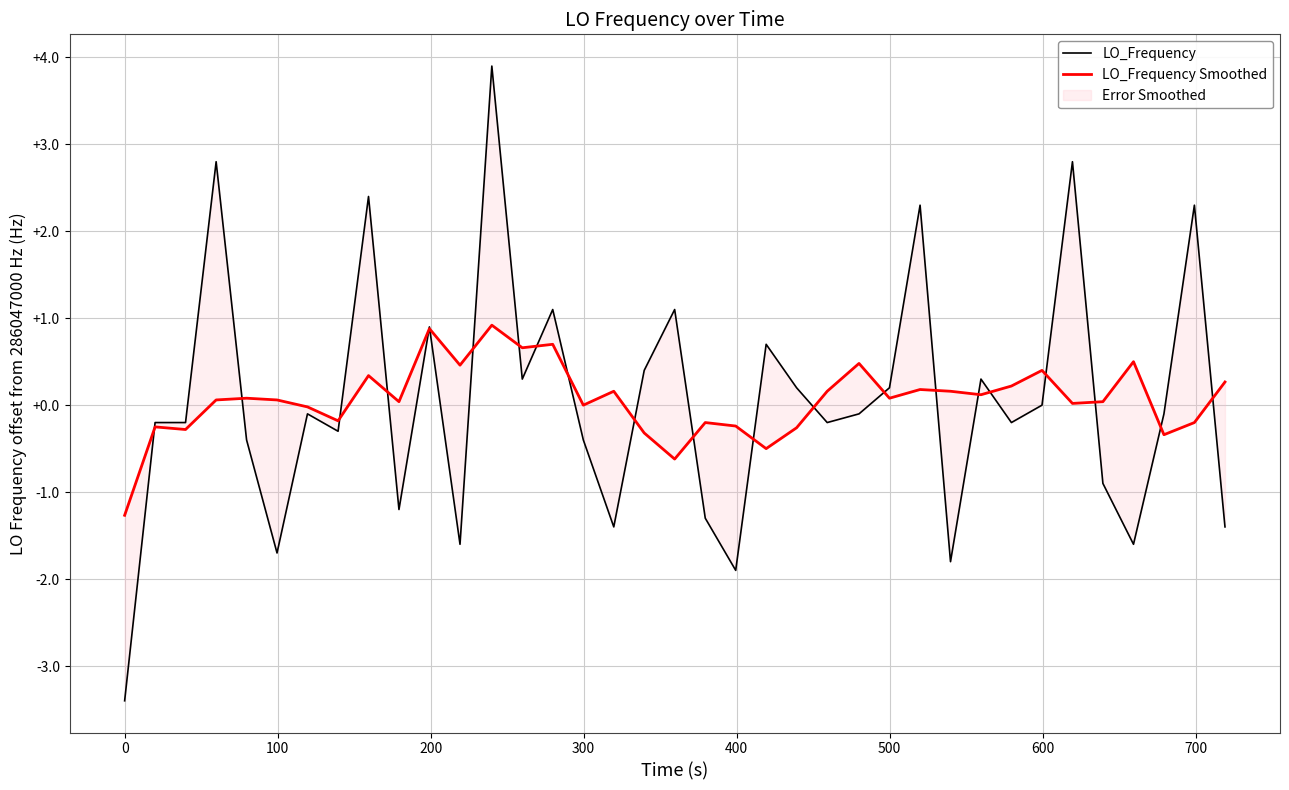

The LO_Frequency series shows -0.2 at 500. True or false?

False